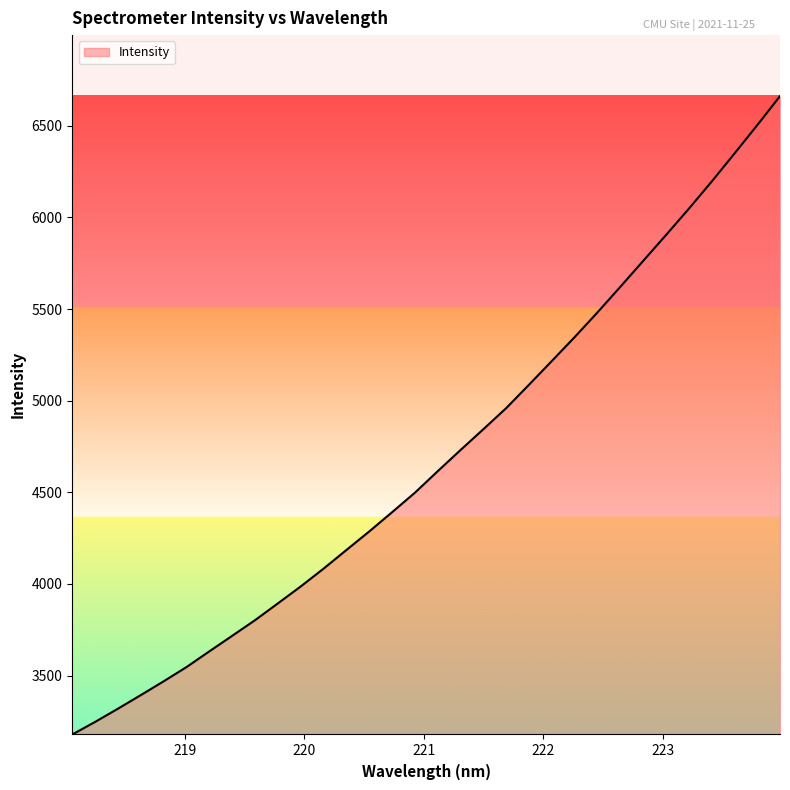

What is the minimum value shown in the chart?

3178.4